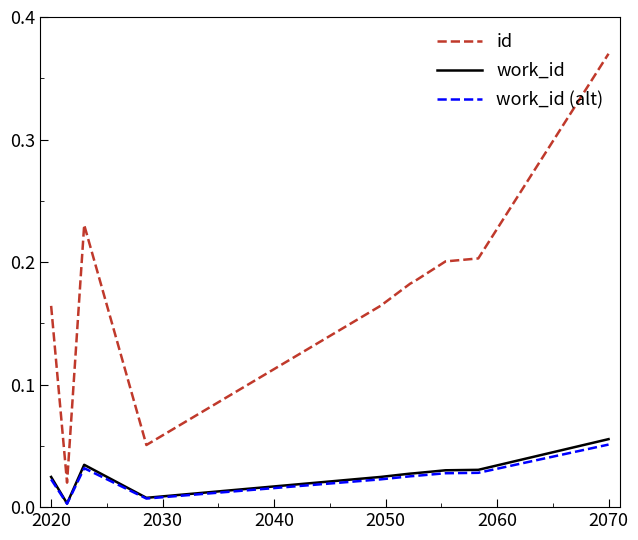

True or false: id and work_id intersect in this chart.

False